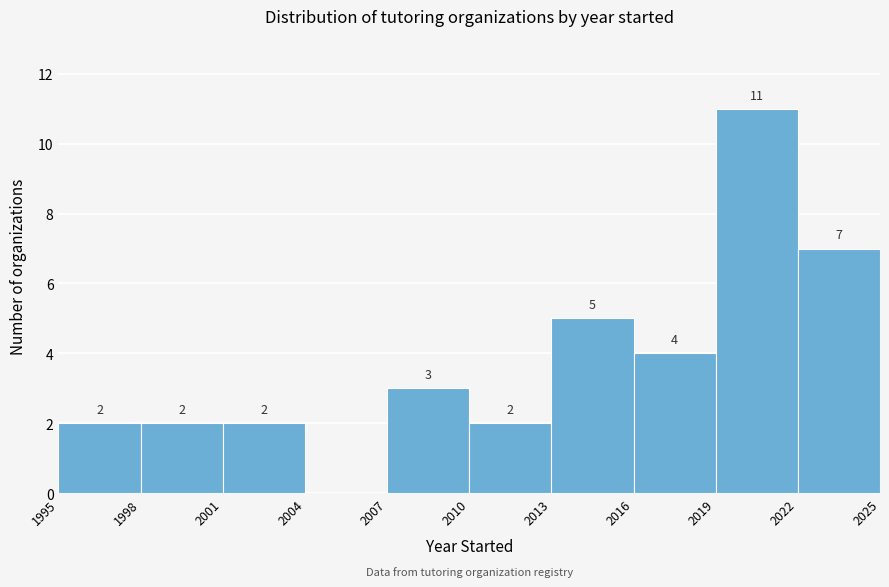

Which range on the x-axis has the tallest bar?

2019 to 2022